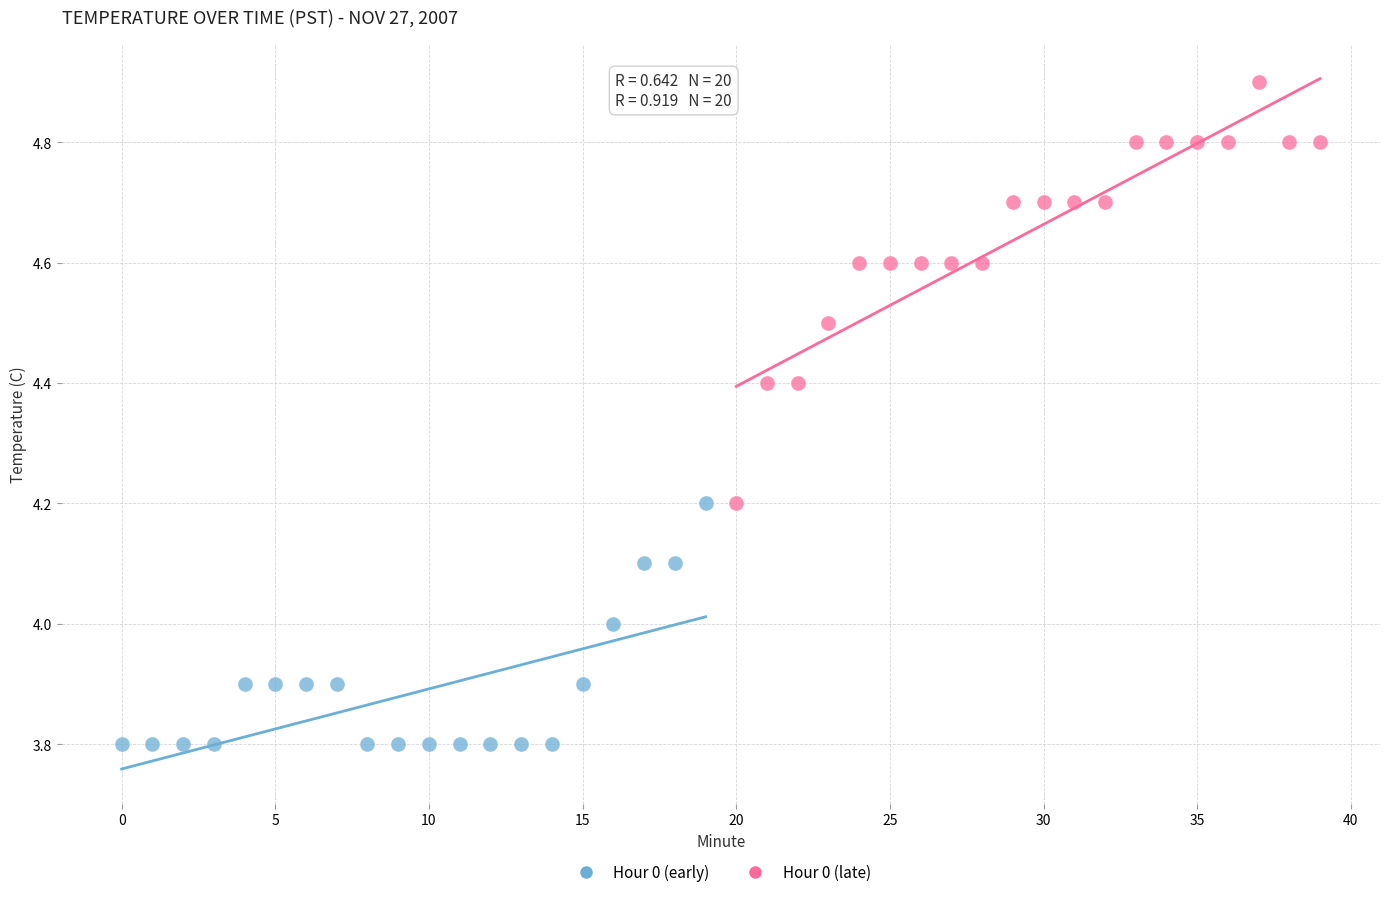

Which series reaches the maximum Y coordinate?

Hour 0 (late)